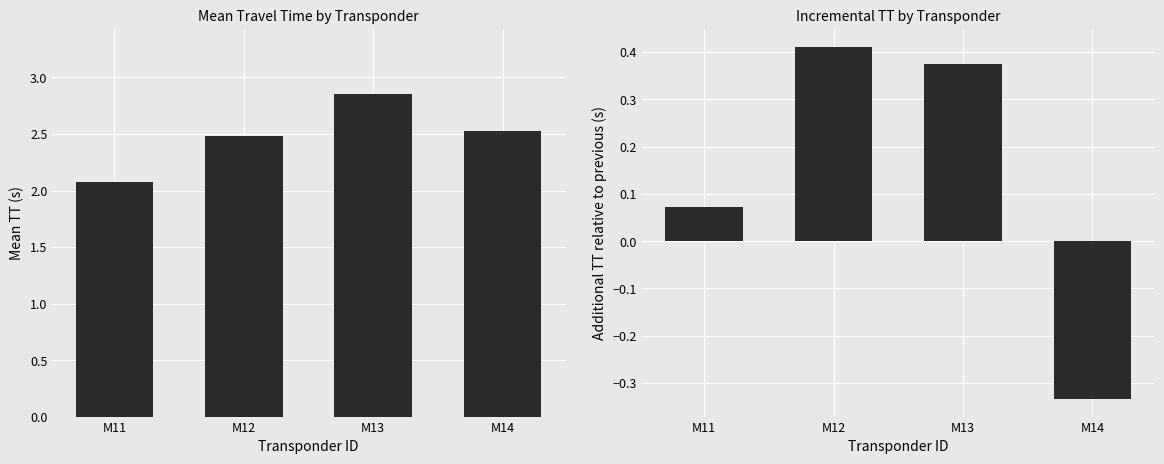

Reading right to left, what are all the values shown in this chart?

Mean TT: M14=2.5	M13=2.9	M12=2.5	M11=2.1
Additional TT: M14=-0.3	M13=0.4	M12=0.4	M11=0.1